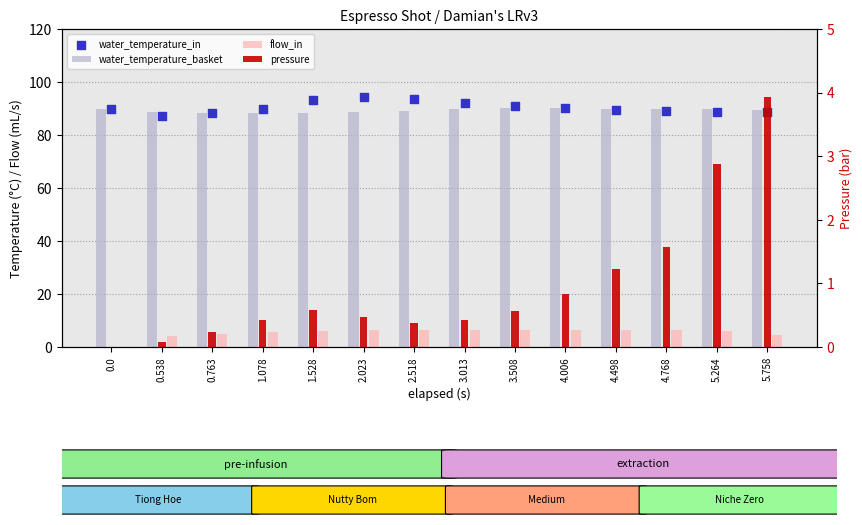

What is the total value across all series at 3.013?

189.0